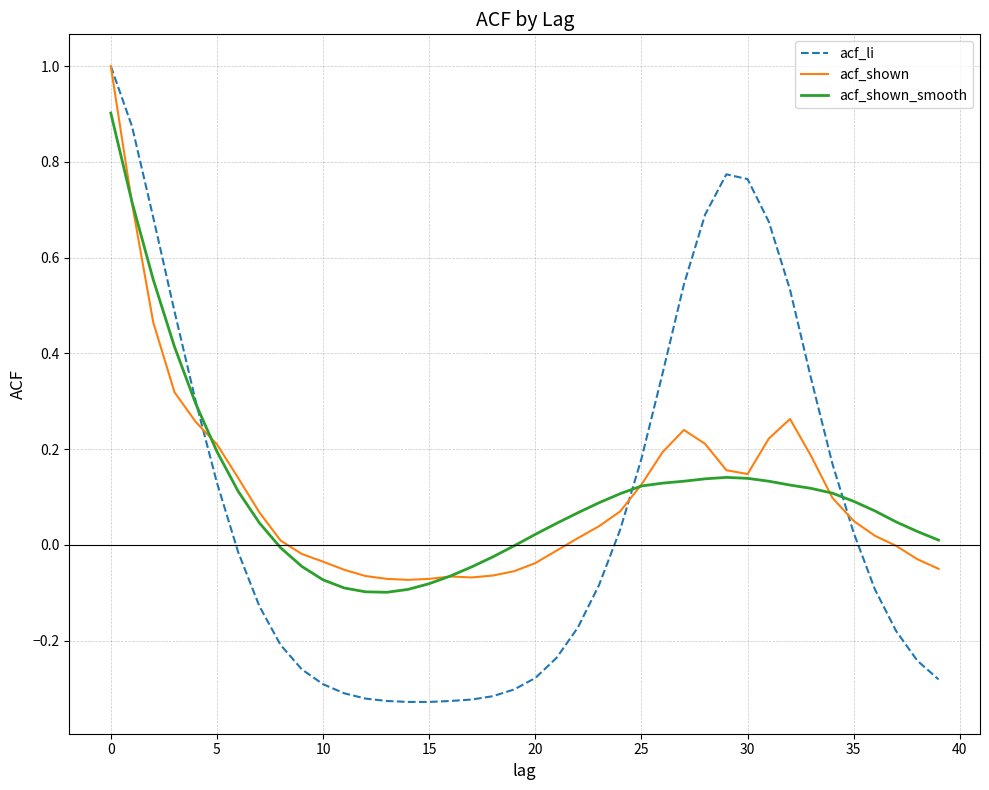

Which series has the widest spread of values?

acf_li